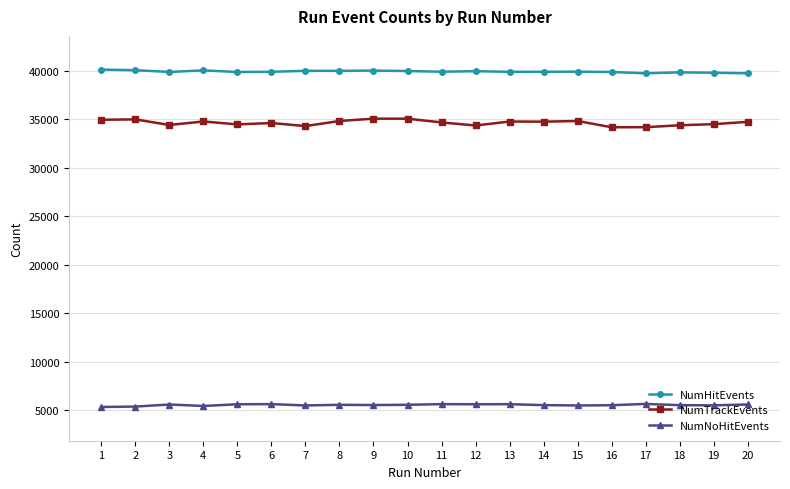

Rank the series at 7 from highest to lowest value.

NumHitEvents, NumTrackEvents, NumNoHitEvents